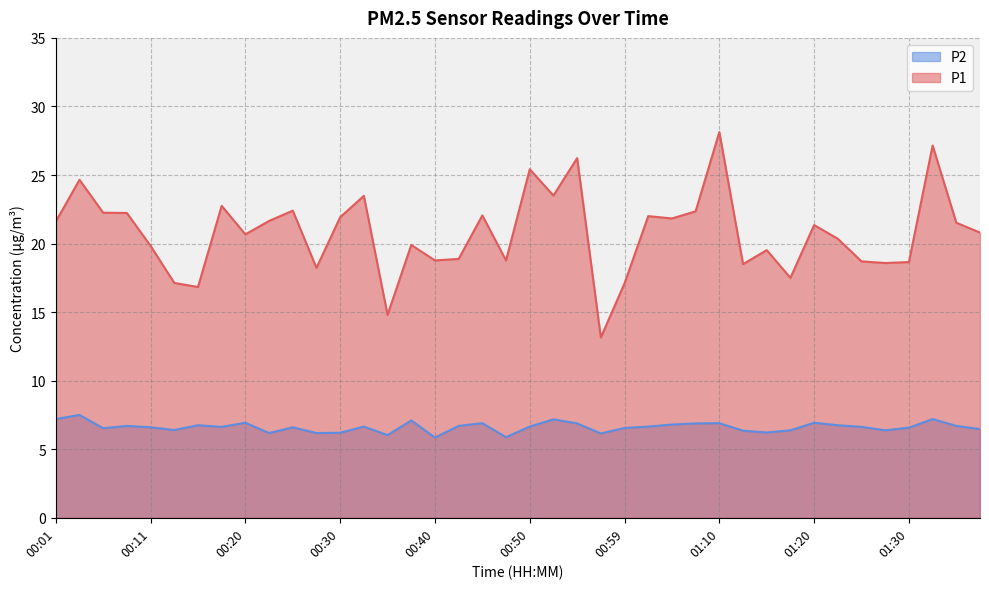

Is it true that P2 equals 7.2 at 00:52?

True